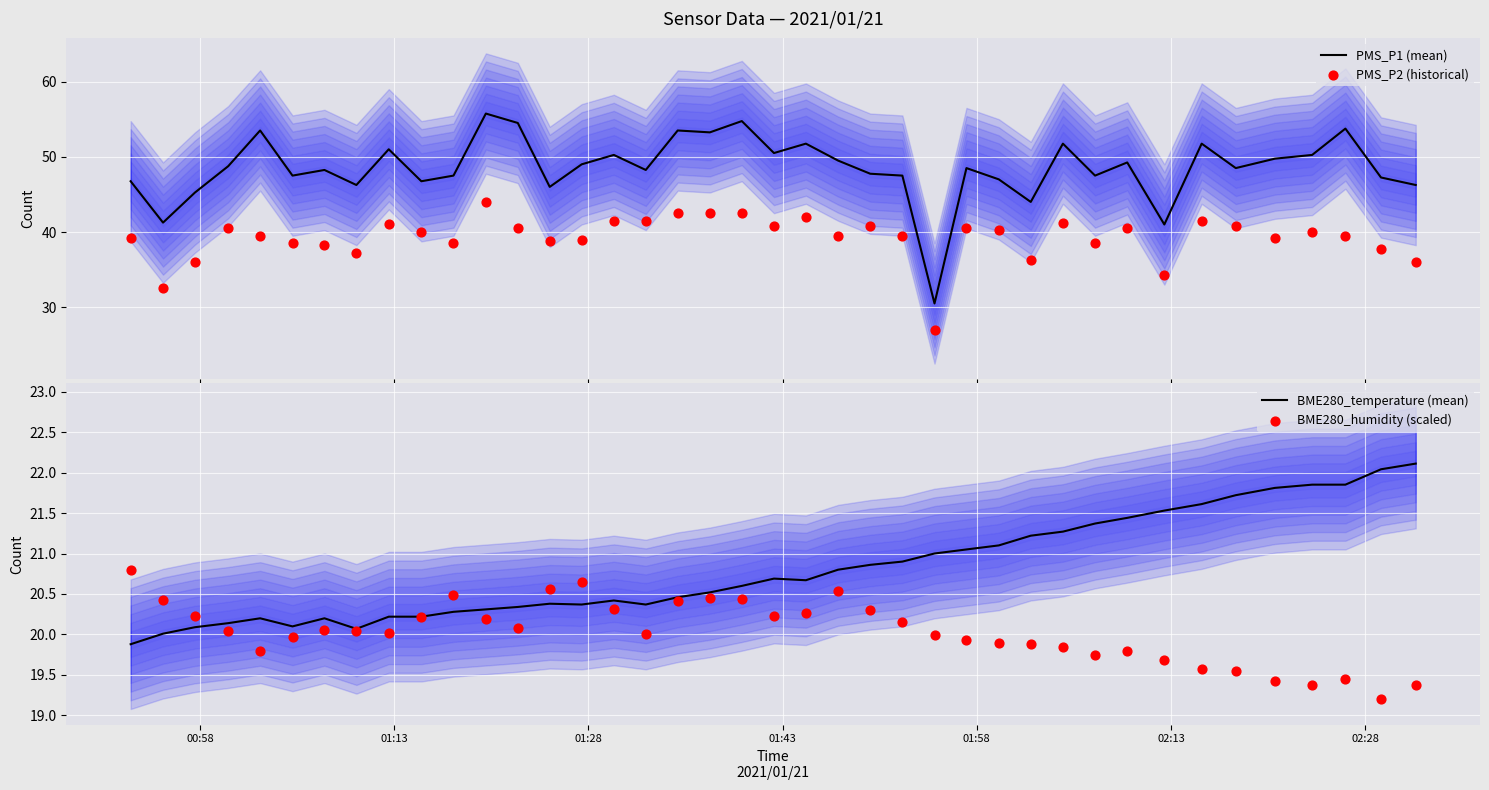

Which series has the largest total across all categories?

PMS_P1 (mean)